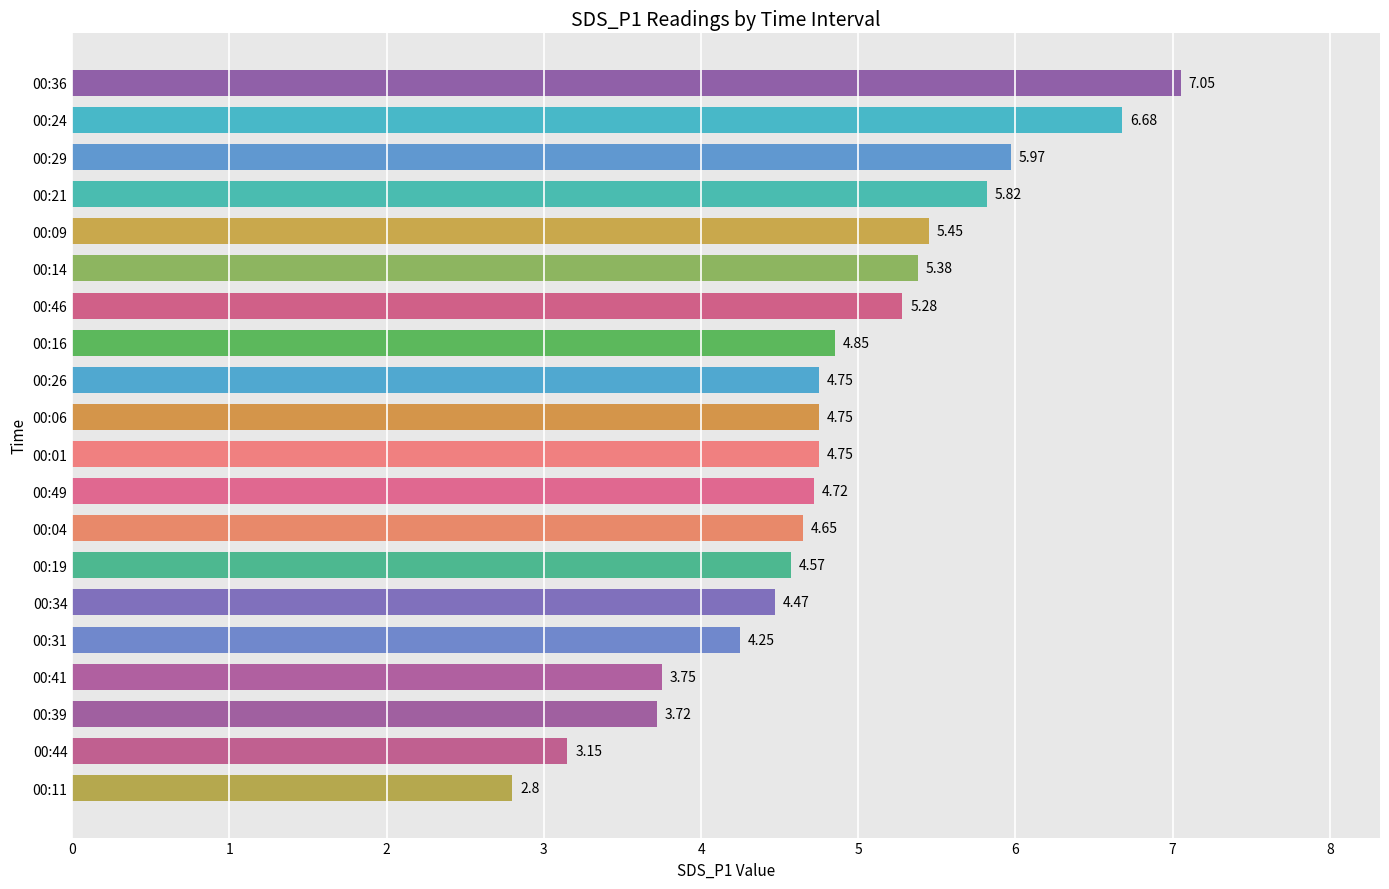

What is the sum of all values?

96.8